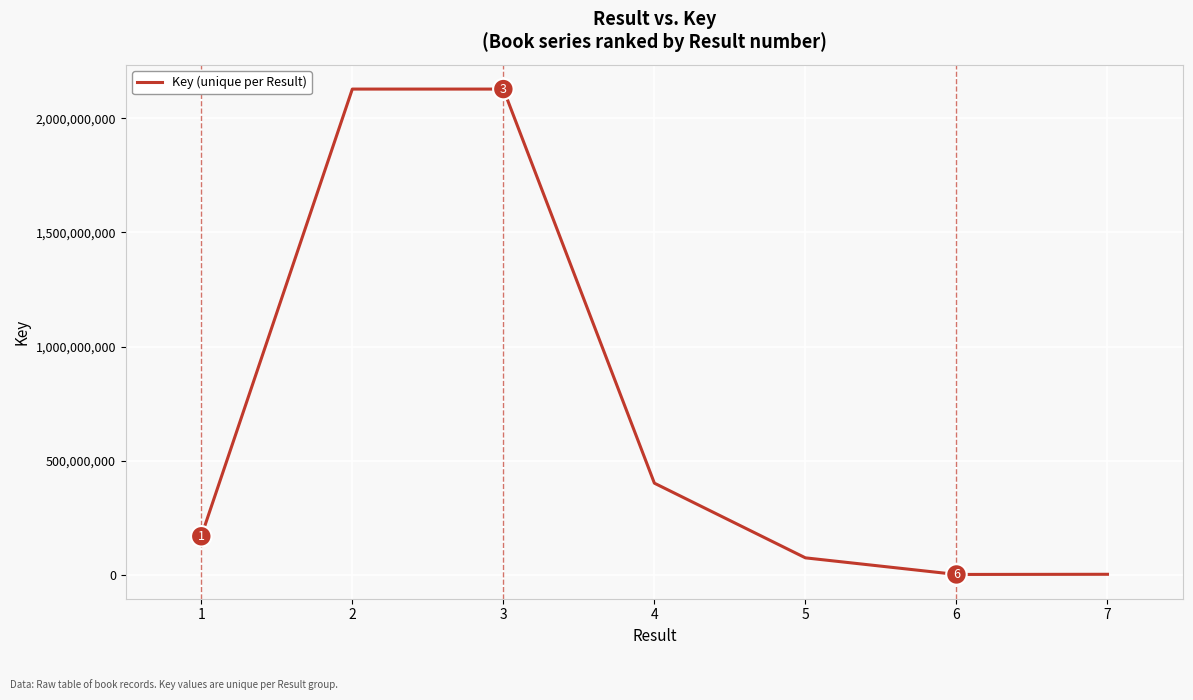

What is the difference between the second highest and second lowest values?

2127831078